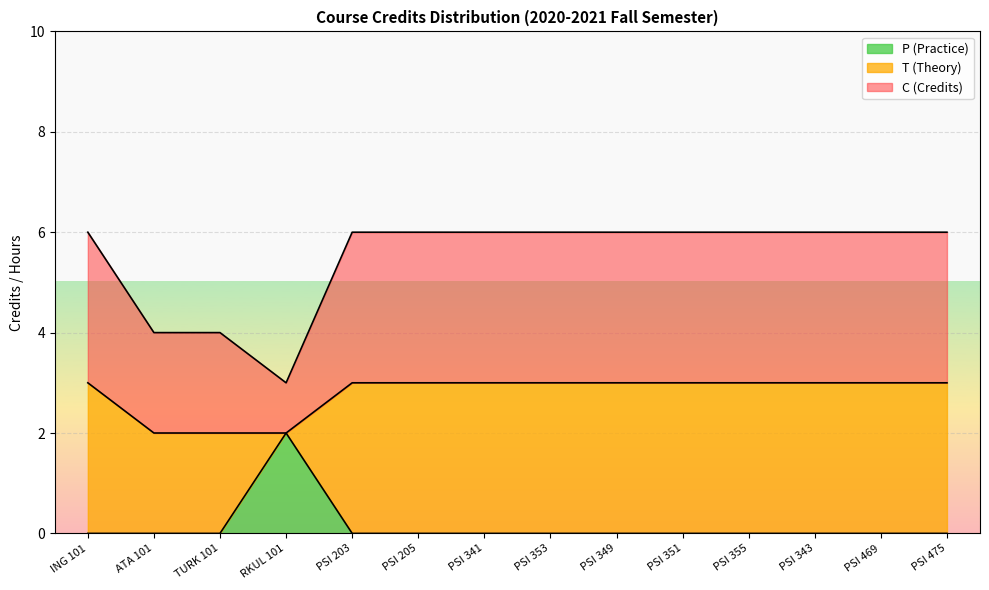

What is the total value across all series at PSI 353?

6